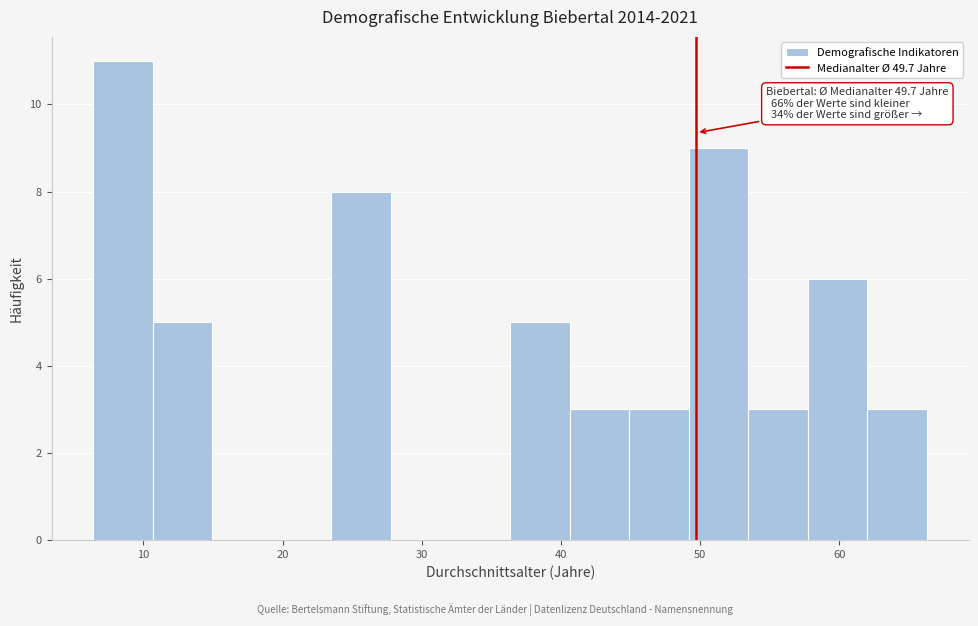

Over which range of the x-axis is the bar tallest?

6 to 11